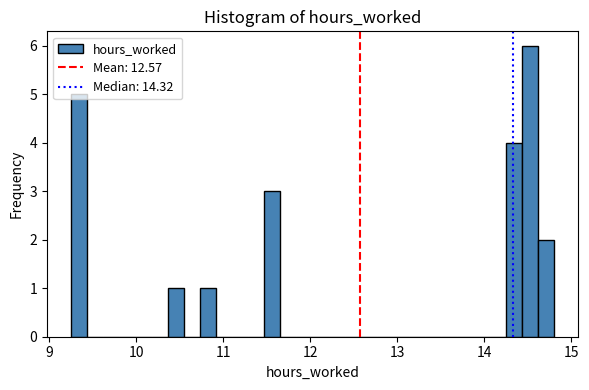

Around what value on the x-axis is the tallest bar? Give the approximate position of its centre, as read against the axis.

14.5